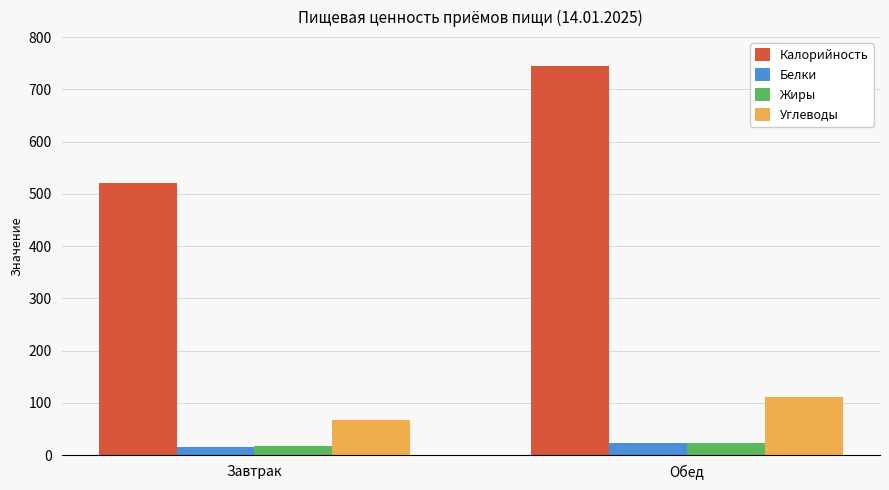

The value of Калорийность at Завтрак is 343.7. True or false?

False